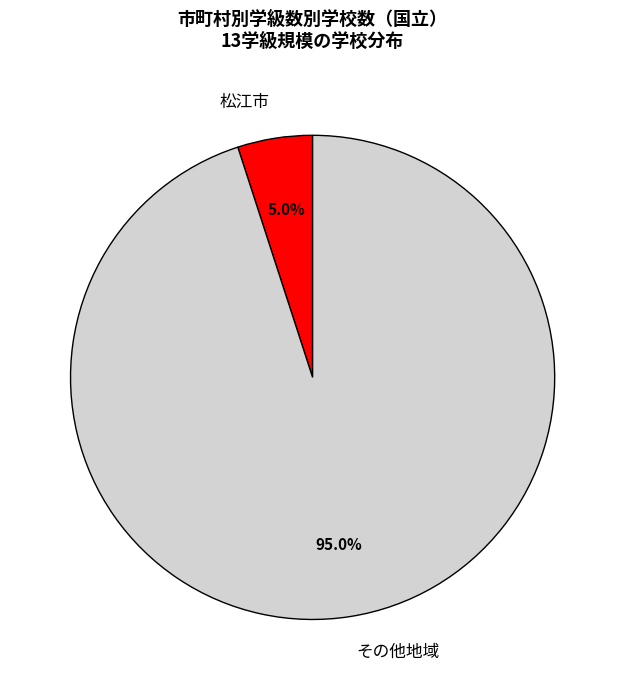

Do 松江市 and その他地域 together represent more than half of the pie?

Yes